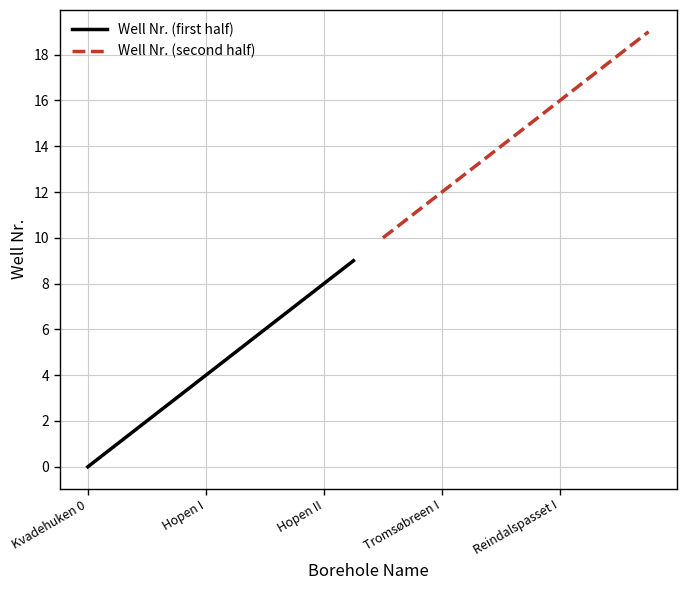

What is the average value of the Well Nr. (second half) series?

14